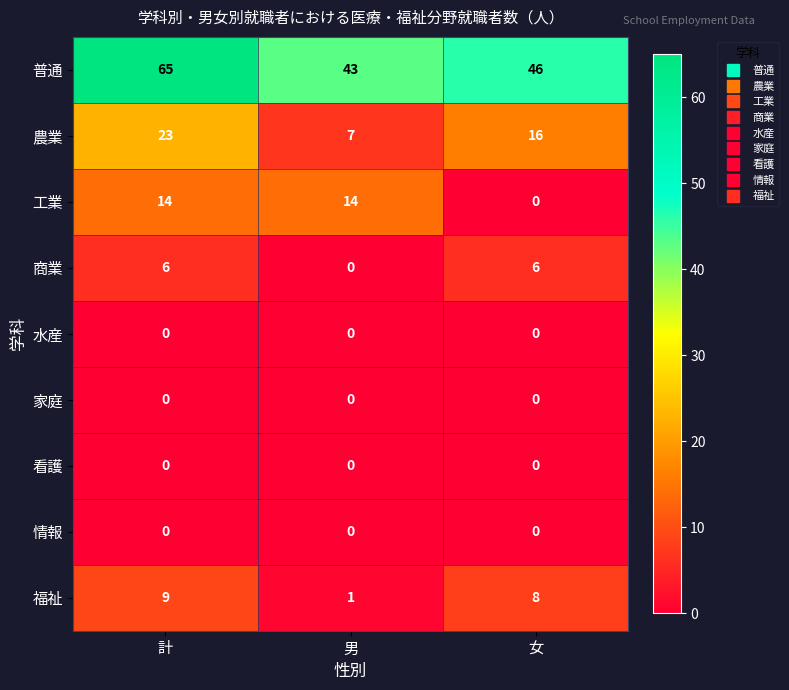

At how many categories does at least one series exceed 11?

3